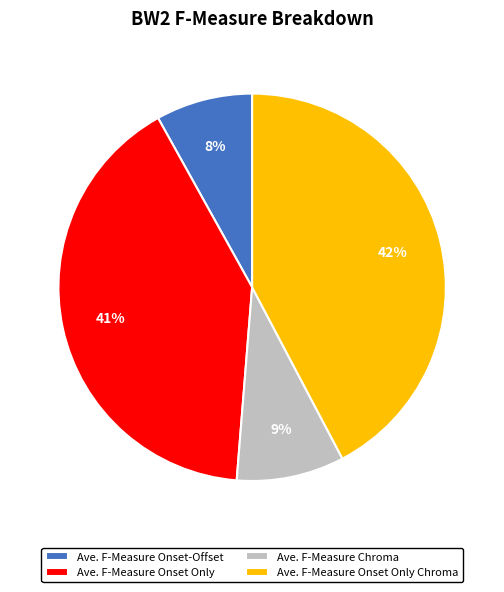

What is the smallest slice in the pie chart?

Ave. F-Measure Onset-Offset